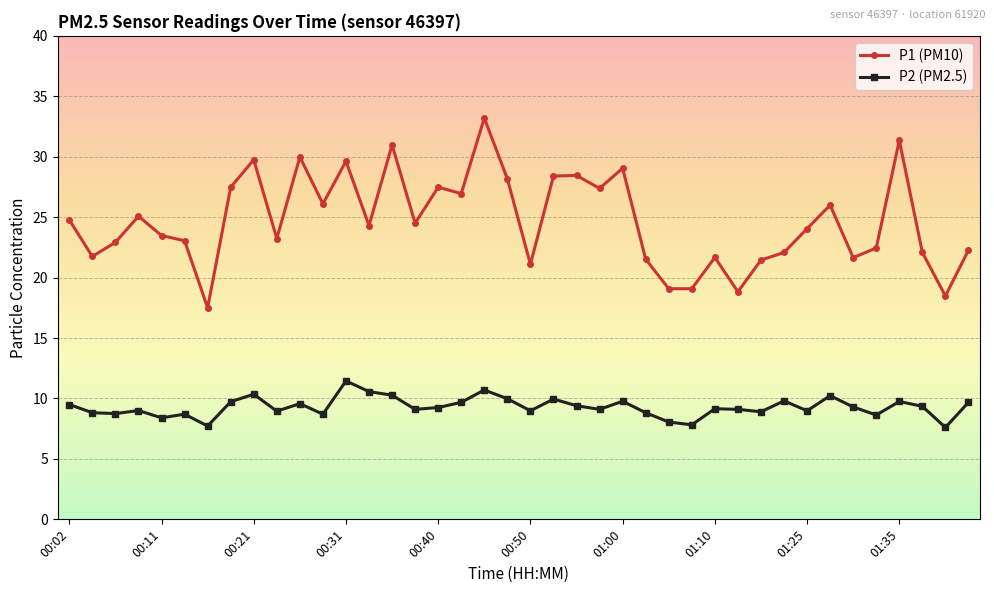

What is the smallest value displayed?

7.6